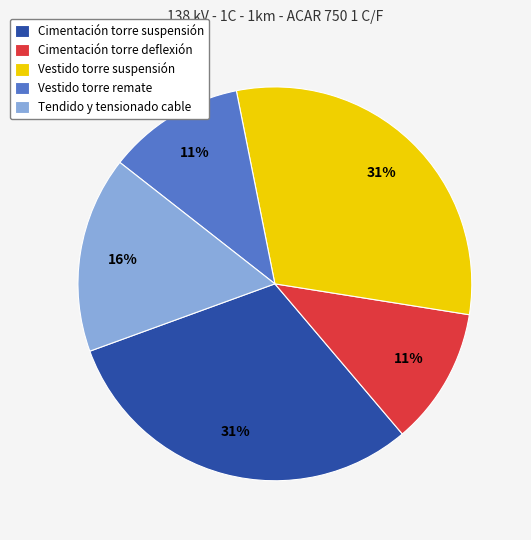

What percentage is the Vestido torre suspensión slice, to the nearest percent?

31%